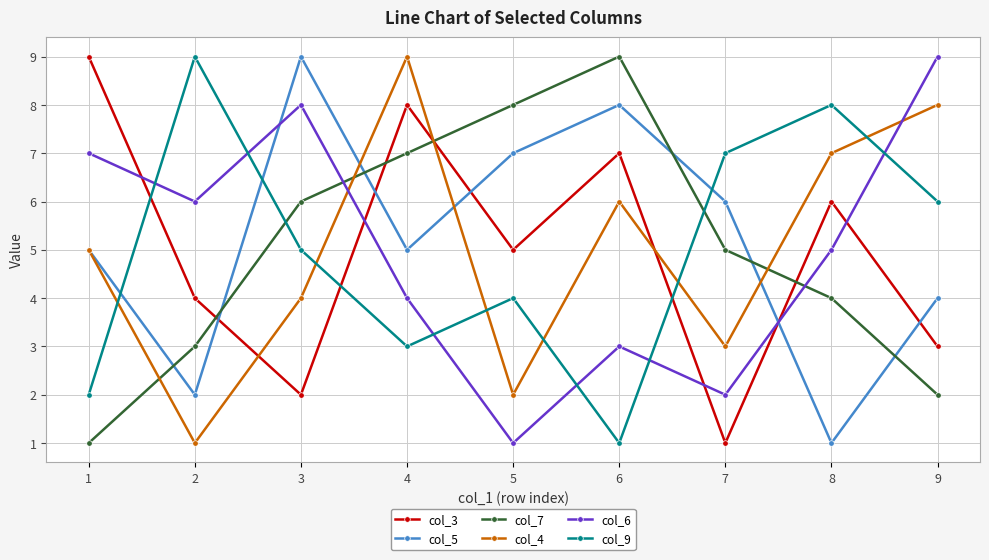

At which label does col_3 reach its peak?

1